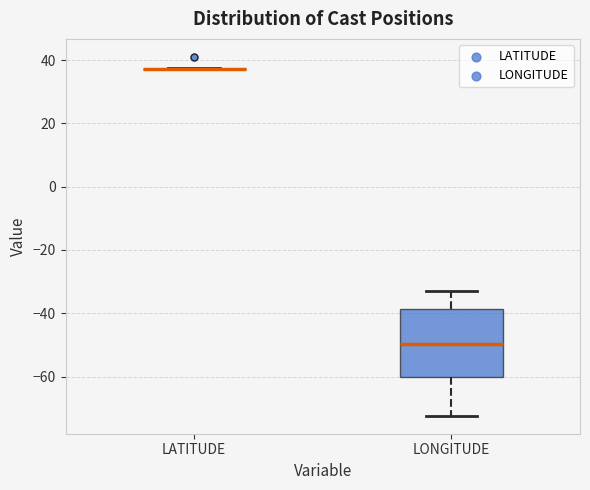

Reading left to right, transcribe this box plot: for each box, give where its median line is, the range the box spans, and where its two whiskers end, as read against the y-axis. The values are not printed on the chart, so give them approximately, as read against the axis.

LATITUDE: box collapsed to a line at 38, whiskers 38 to 38
LONGITUDE: median -50, box -60 to -38, whiskers -72 to -32